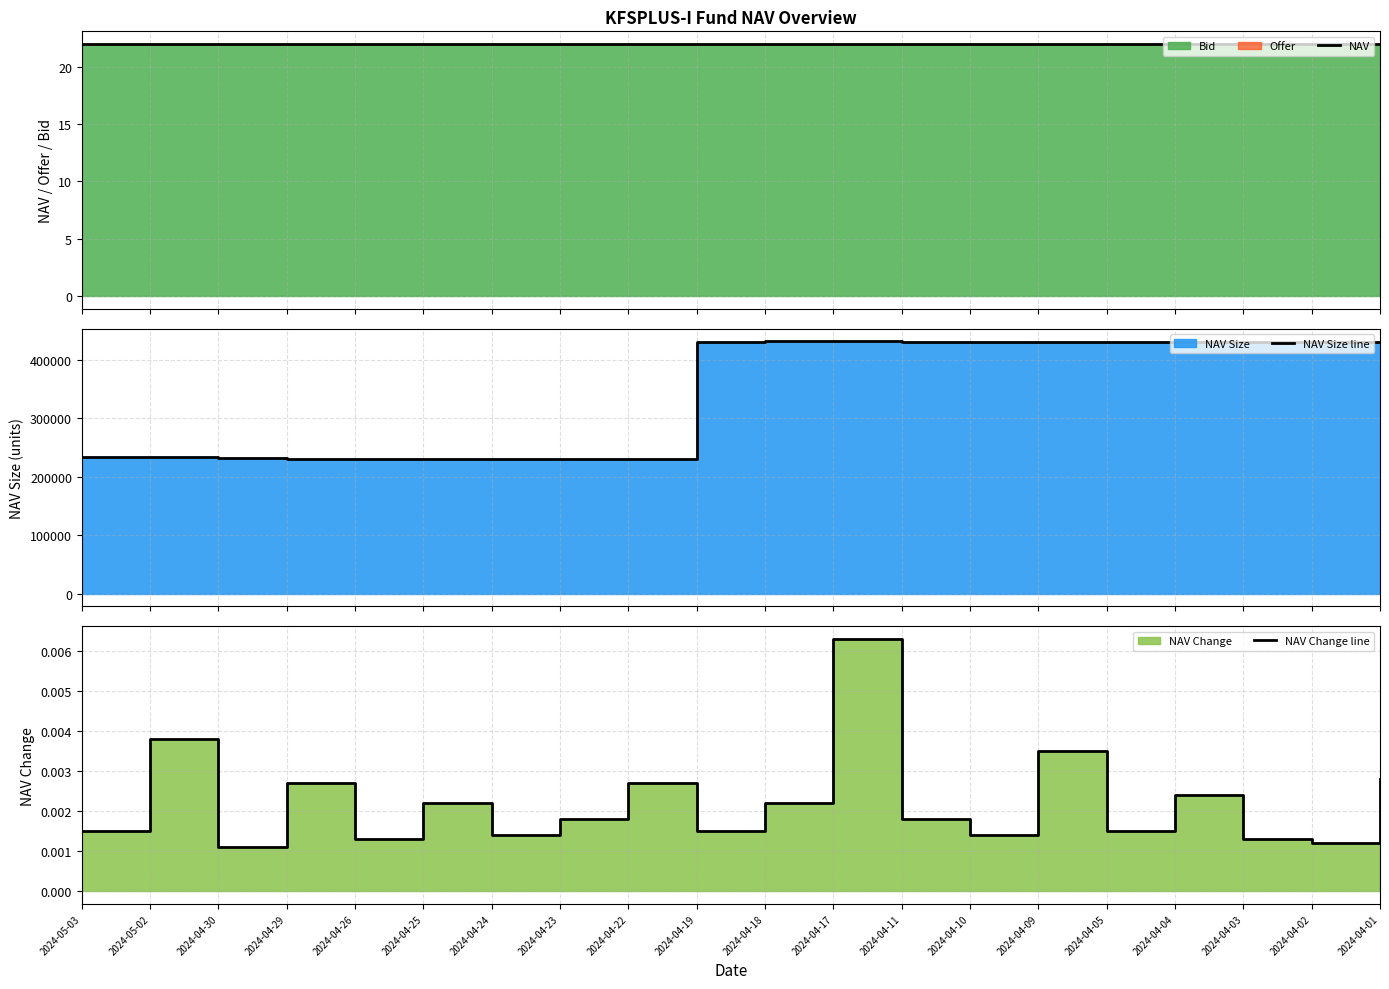

Reading left to right, what are all the values shown in this chart?

NAV: 22.0	22.0	22.0	22.0	22.0	22.0	22.0	22.0	22.0	22.0	22.0	22.0	21.9	21.9	21.9	21.9	21.9	21.9	21.9	21.9
NAV Size line: 232969.3	233002.6	232482.4	230174.6	230147.1	230132.6	230110.4	230095.8	230076.5	430944.9	431195.1	431150.9	431027.1	430991.4	430964.5	430895.4	430866.6	430868.5	430842.7	430820.1
NAV Change line: 0.0	0.0	0.0	0.0	0.0	0.0	0.0	0.0	0.0	0.0	0.0	0.0	0.0	0.0	0.0	0.0	0.0	0.0	0.0	0.0